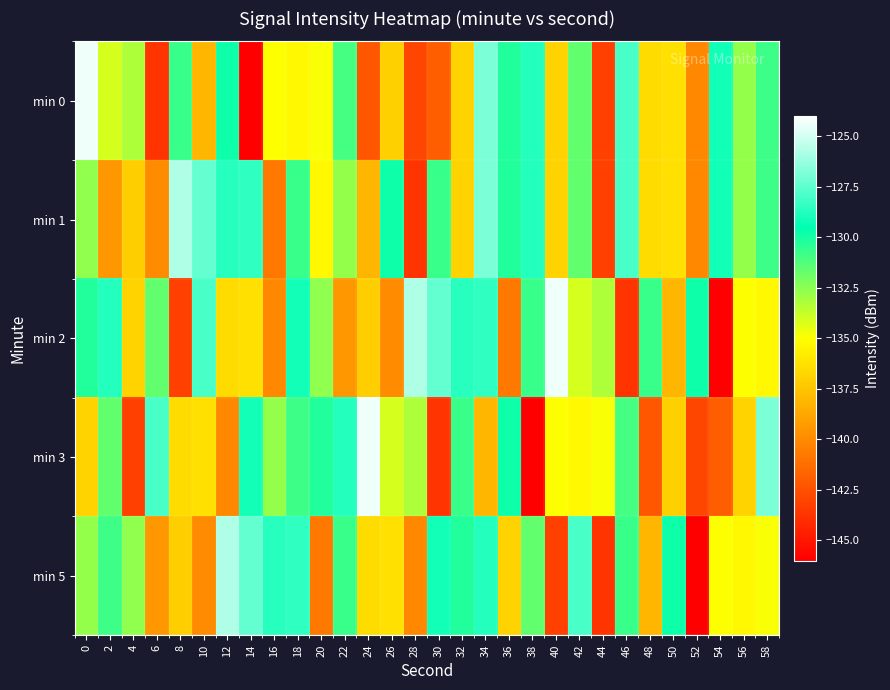

Which series has the widest spread of values?

row_0